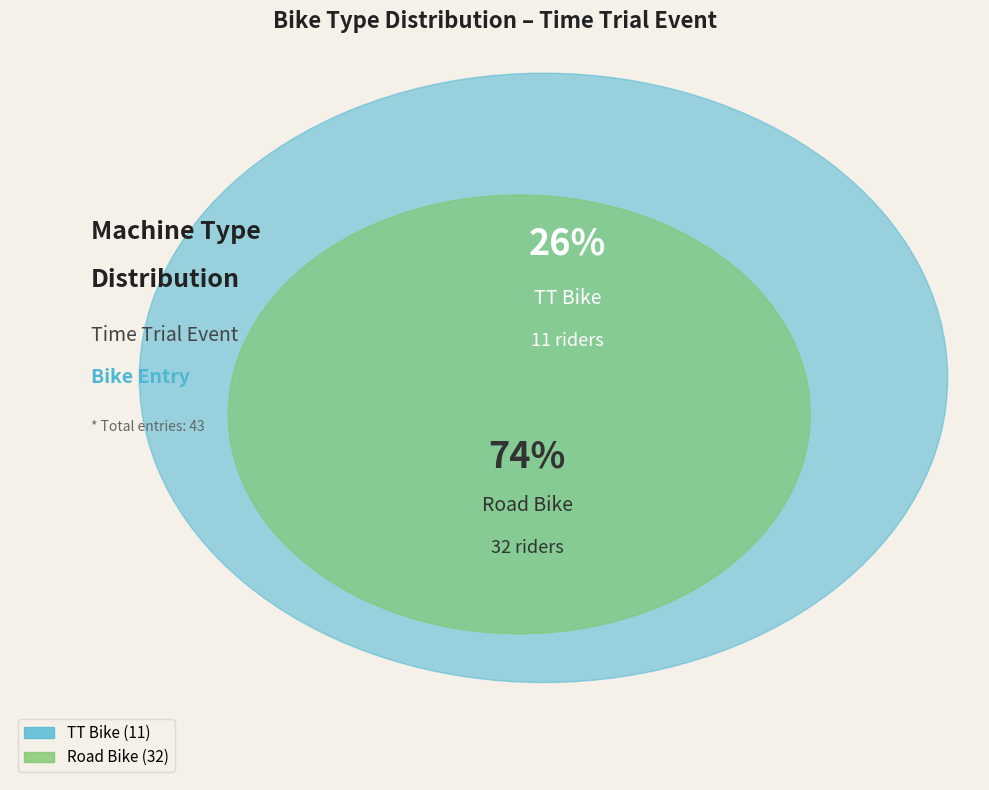

To the nearest percent, what is the difference between the largest and smallest slice percentages?

49%